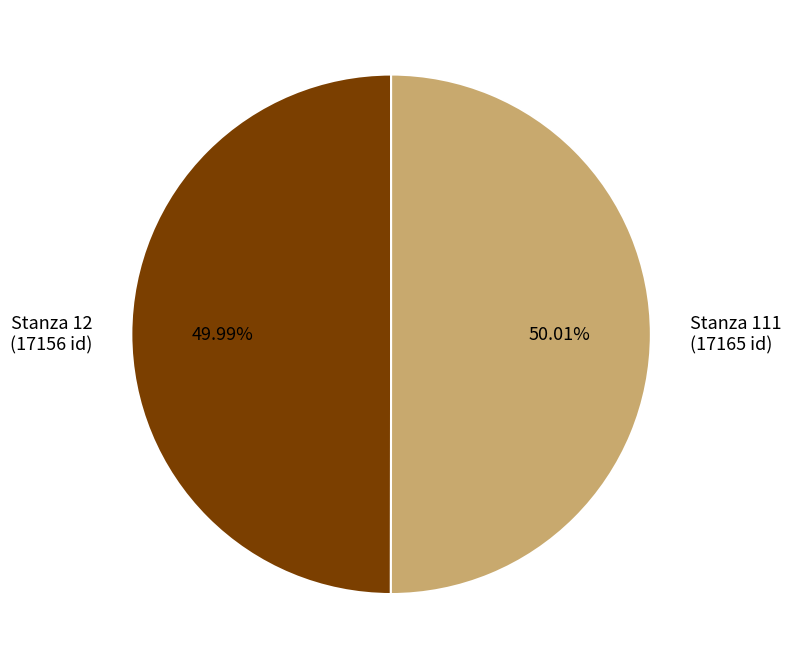

How many segments does this pie chart have?

2